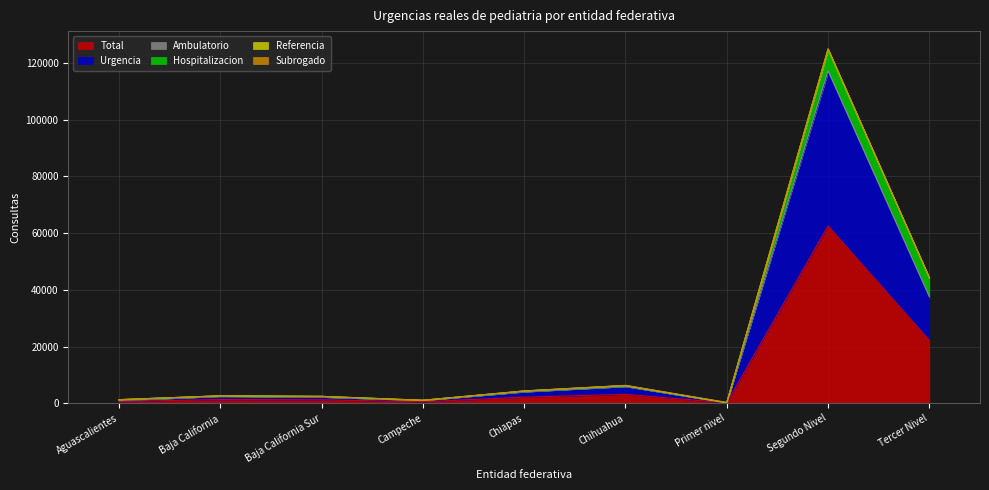

Where is the first local minimum for Total?

Campeche